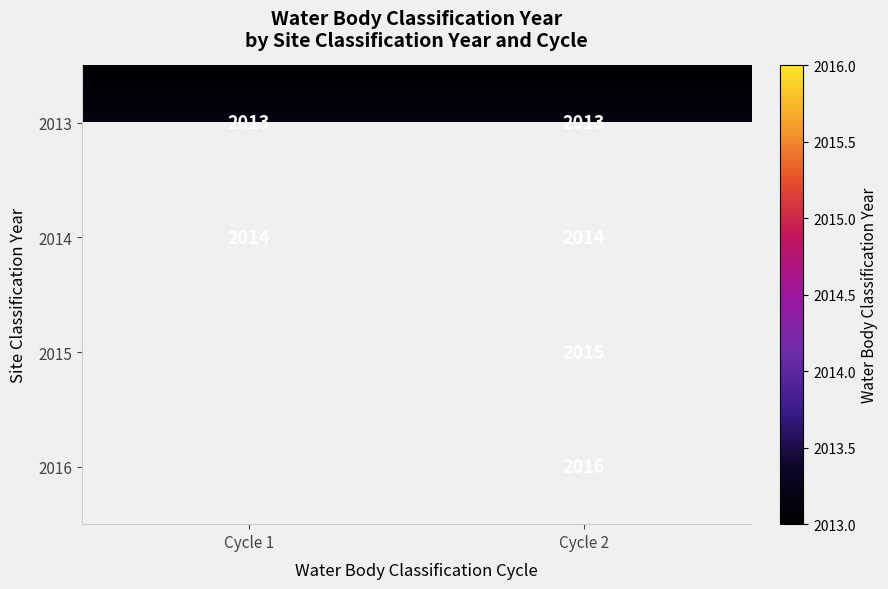

What is the difference between the highest and lowest values at Cycle 2?

3.0